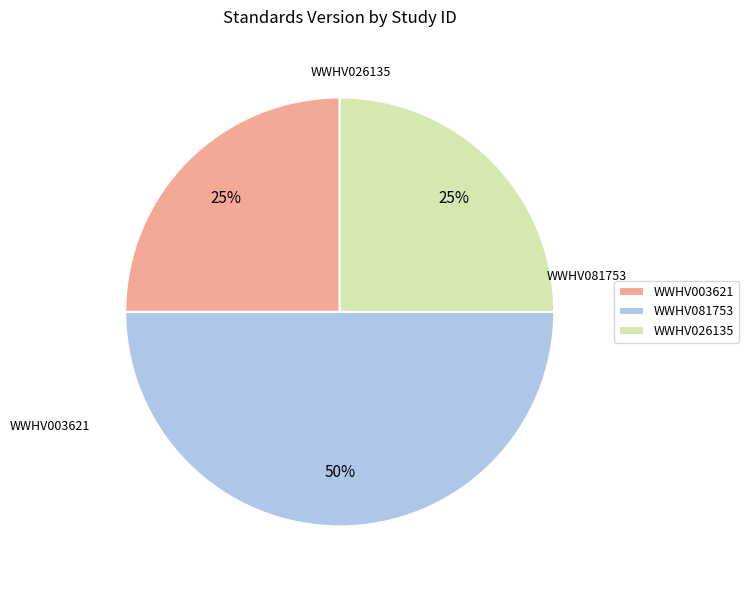

To the nearest percent, what is the combined percentage of WWHV003621 and WWHV081753?

75%